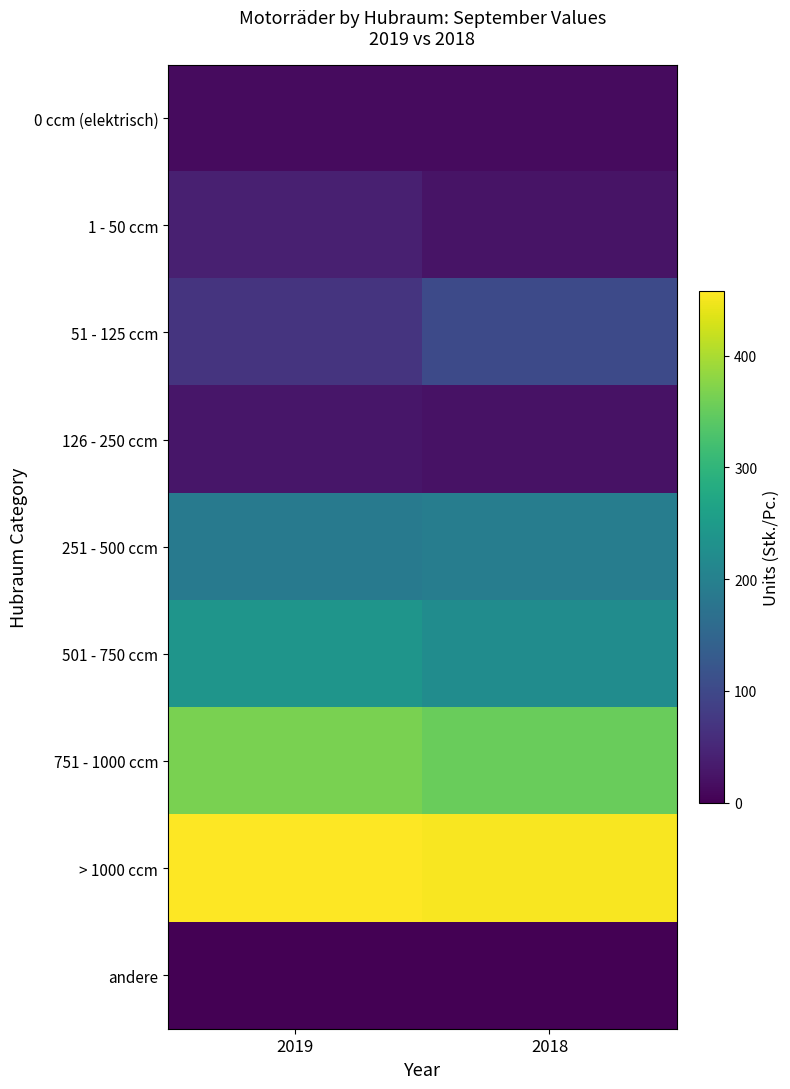

At which category is the sum across all series the highest?

2019